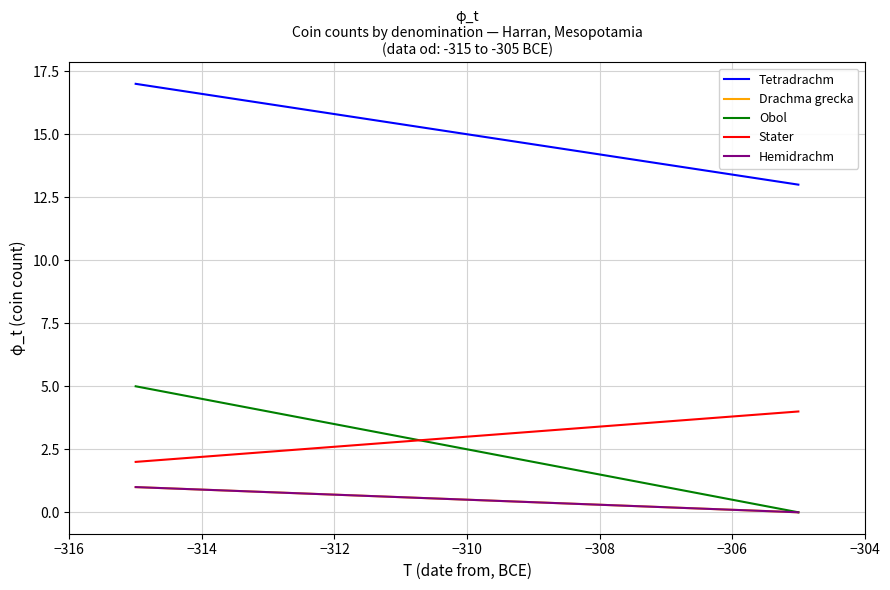

True or false: Obol has more than 2 points higher than both neighbors.

False